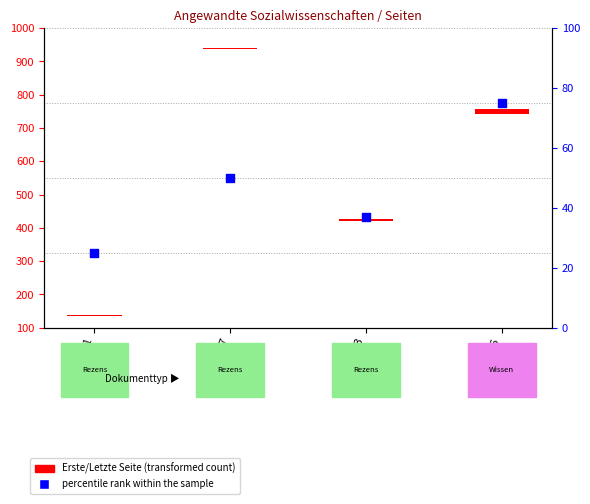

Which has a higher value, Heft 6 or Heft 3?

Heft 6